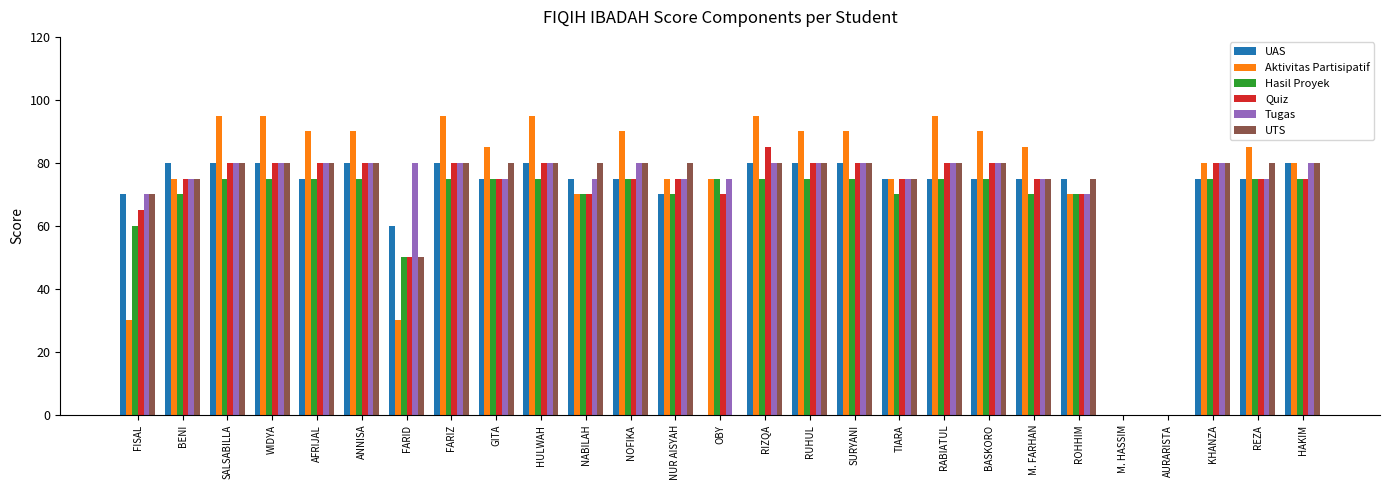

Which series has the largest total across all categories?

Aktivitas Partisipatif